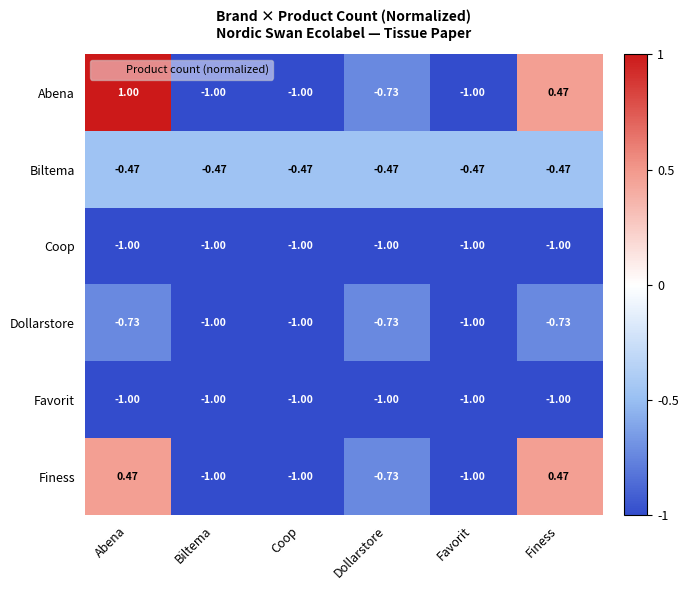

What is the total value across all series at Coop?

-5.5